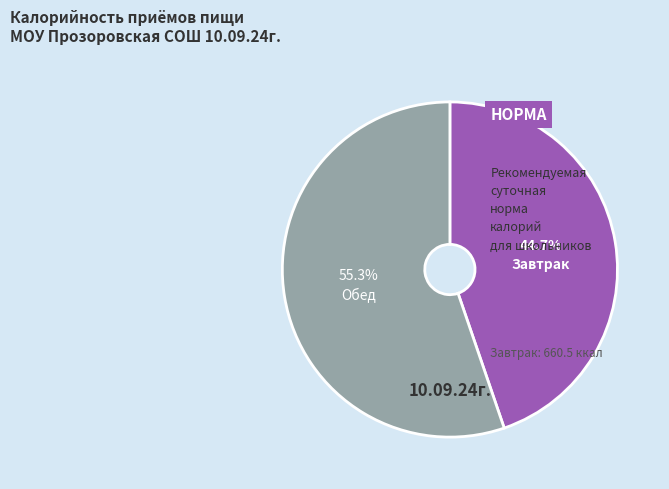

Does any single category account for the majority?

Yes